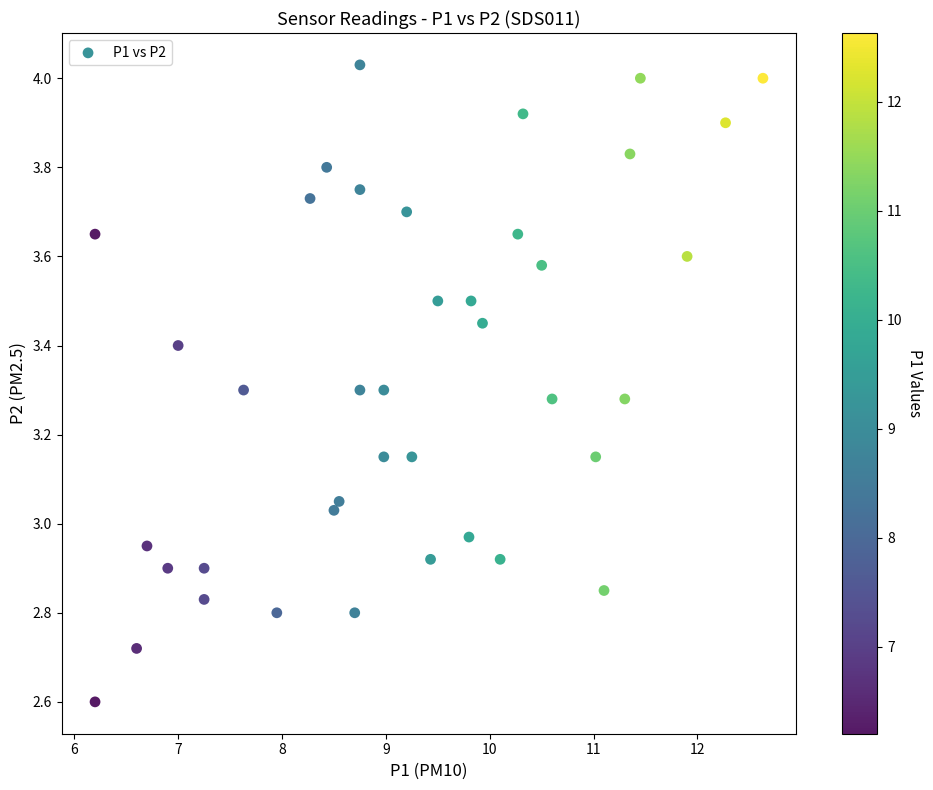

What is the range of Y values (max minus min)?

1.4